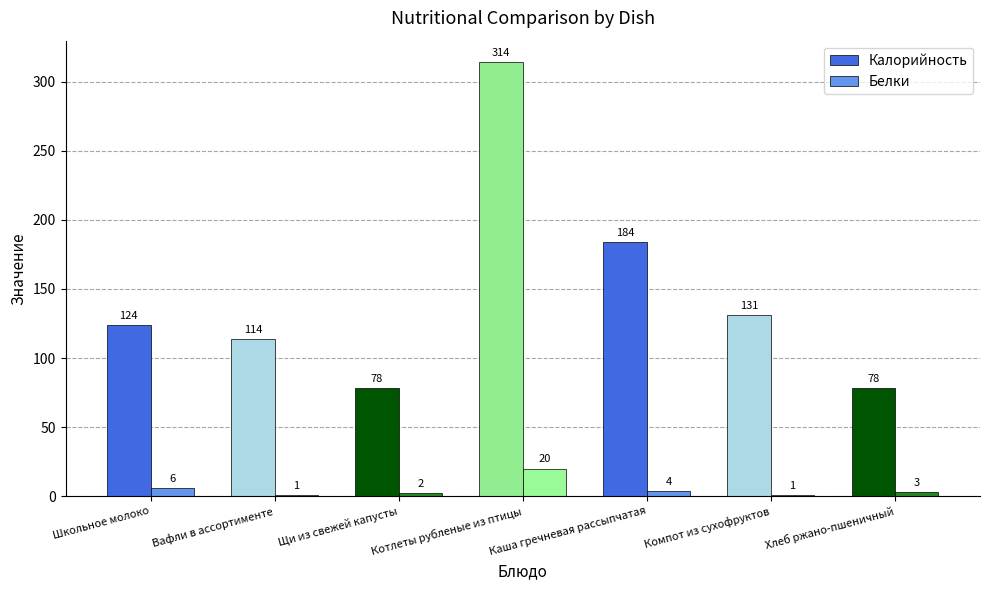

At which label does Калорийность reach its peak?

Котлеты рубленые из птицы